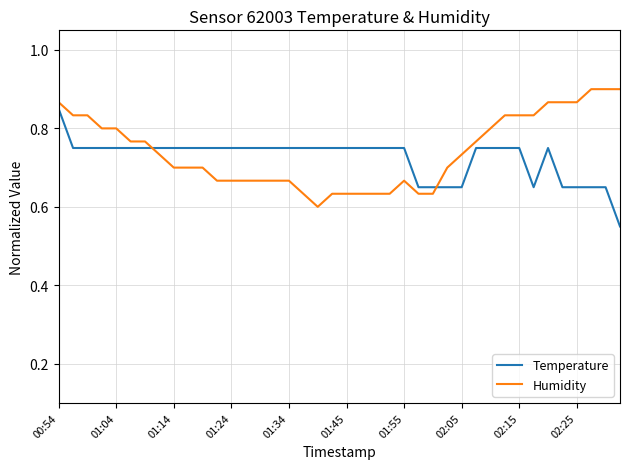

What is the difference between the maximum and minimum values in the Humidity series?

0.3